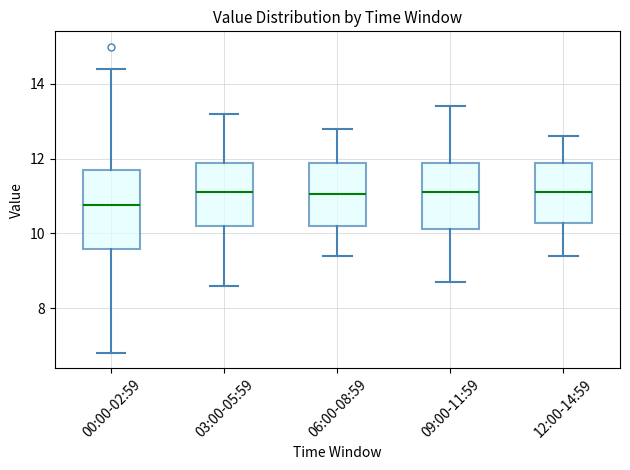

Reading left to right, transcribe this box plot: for each box, give where its median line is, the range the box spans, and where its two whiskers end, as read against the y-axis. The values are not printed on the chart, so give them approximately, as read against the axis.

00:00-02:59: median 10.8, box 9.6 to 11.6, whiskers 6.8 to 14.4
03:00-05:59: median 11.2, box 10.2 to 11.8, whiskers 8.6 to 13.2
06:00-08:59: median 11.0, box 10.2 to 11.8, whiskers 9.4 to 12.8
09:00-11:59: median 11.2, box 10.2 to 11.8, whiskers 8.8 to 13.4
12:00-14:59: median 11.2, box 10.2 to 11.8, whiskers 9.4 to 12.6